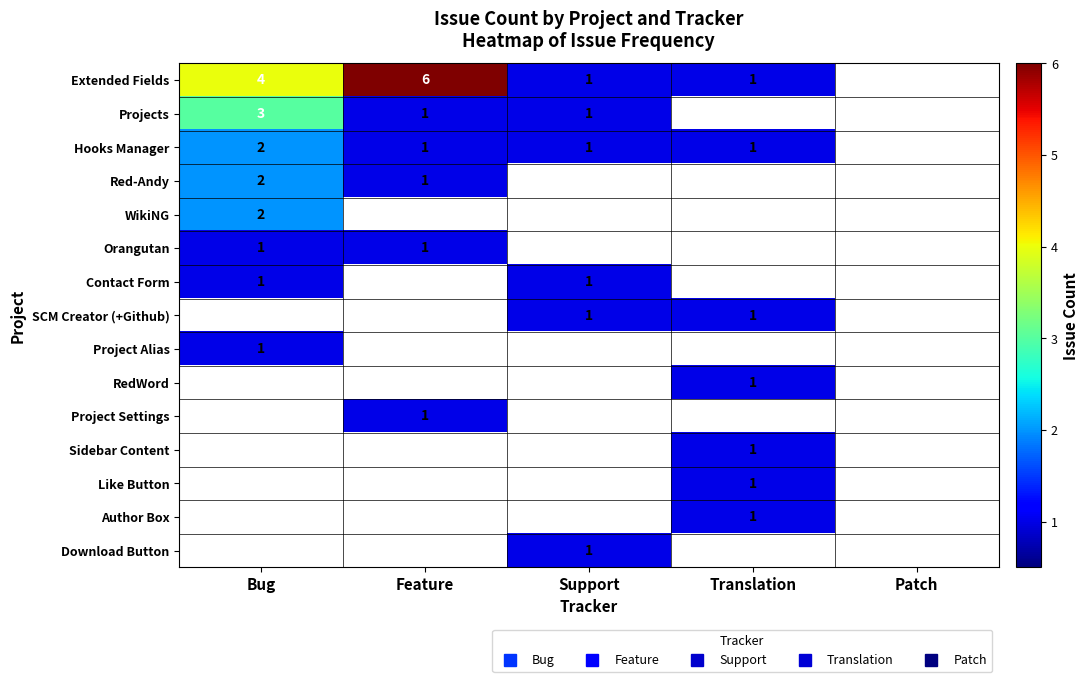

The value of Like Button at Bug is 0. True or false?

True